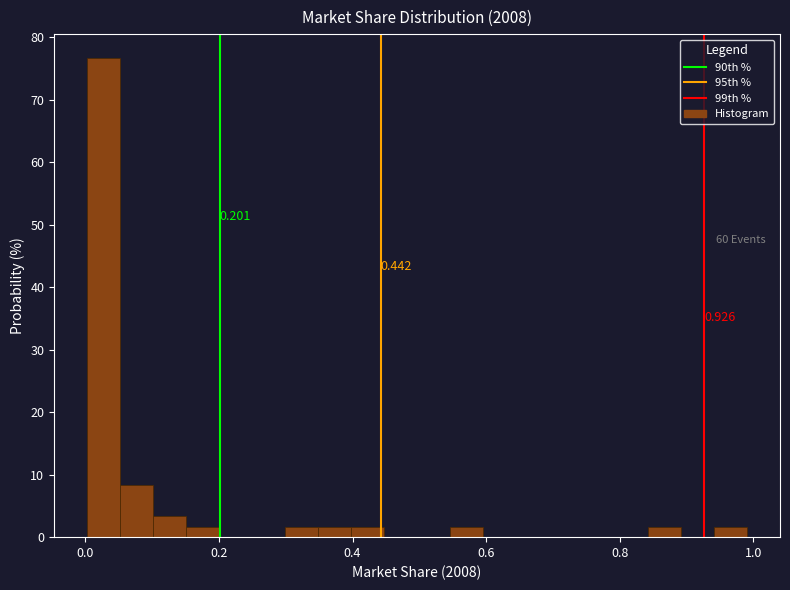

Read against the x-axis, roughly where is the centre of the tallest bar?

0.02